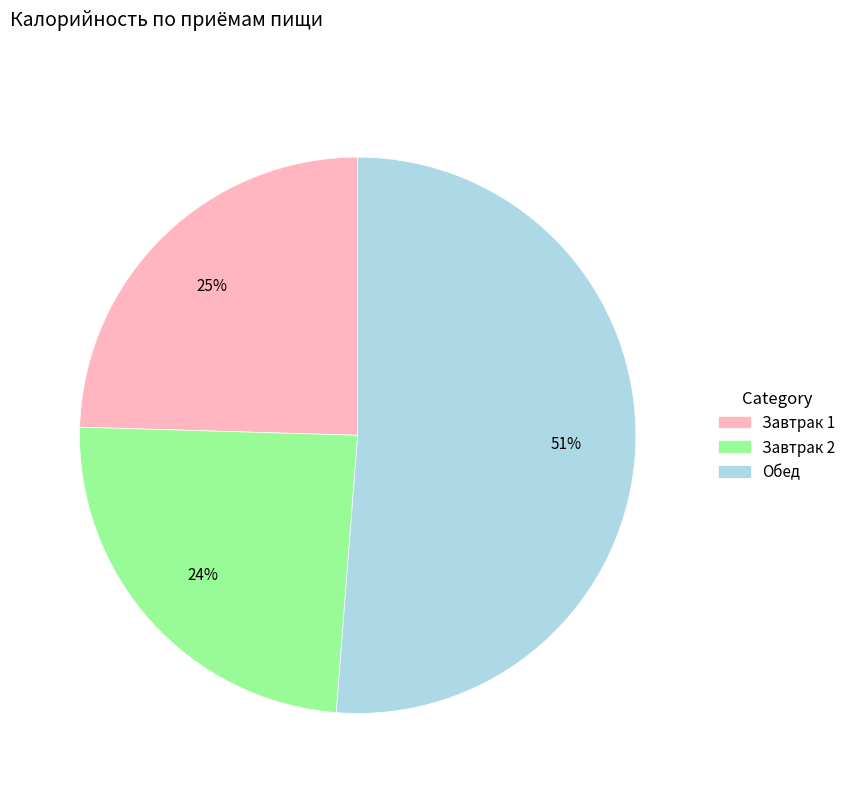

To the nearest percent, what percentage of the pie is Завтрак 1?

25%